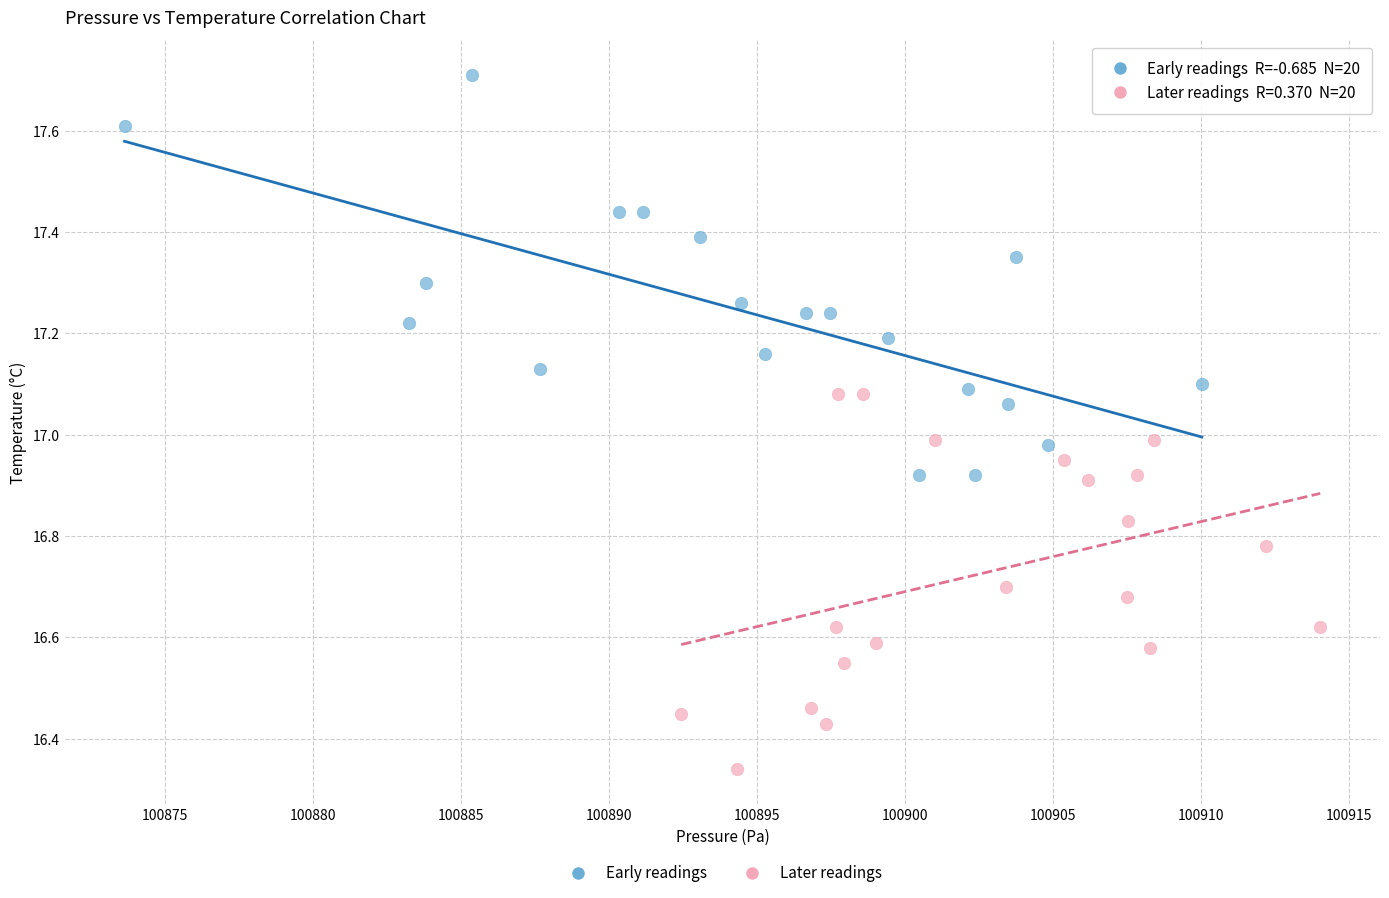

Which series contains the highest Y value?

Early readings